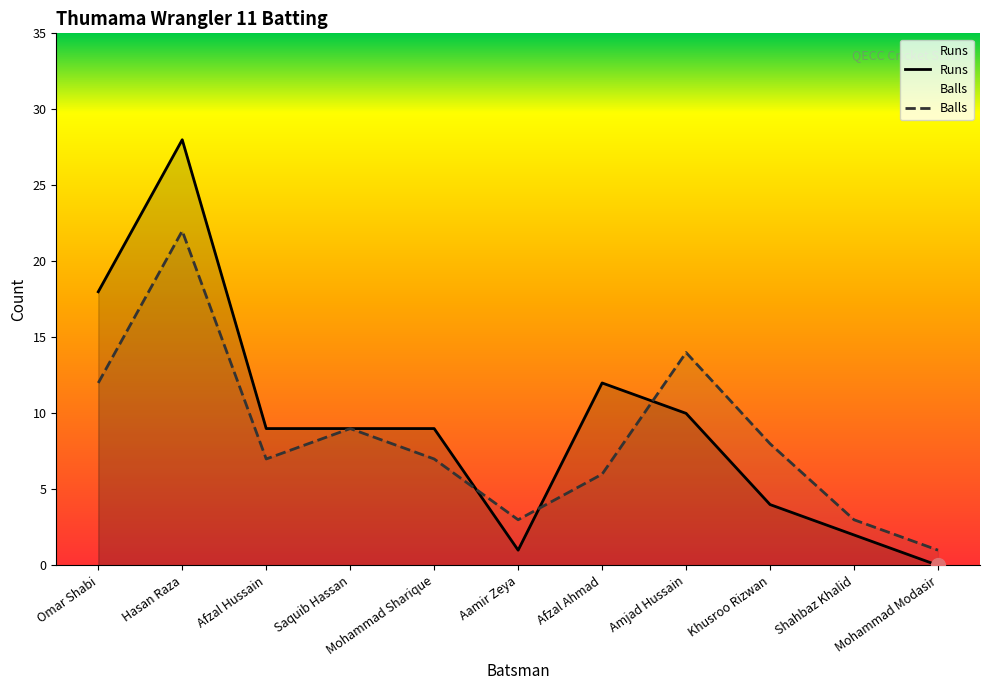

Reading right to left, transcribe all the data shown in this chart.

Runs: Mohammad Modasir=0	Shahbaz Khalid=2	Khusroo Rizwan=4	Amjad Hussain=10	Afzal Ahmad=12	Aamir Zeya=1	Mohammad Sharique=9	Saquib Hassan=9	Afzal Hussain=9	Hasan Raza=28	Omar Shabi=18
Balls: Mohammad Modasir=1	Shahbaz Khalid=3	Khusroo Rizwan=8	Amjad Hussain=14	Afzal Ahmad=6	Aamir Zeya=3	Mohammad Sharique=7	Saquib Hassan=9	Afzal Hussain=7	Hasan Raza=22	Omar Shabi=12